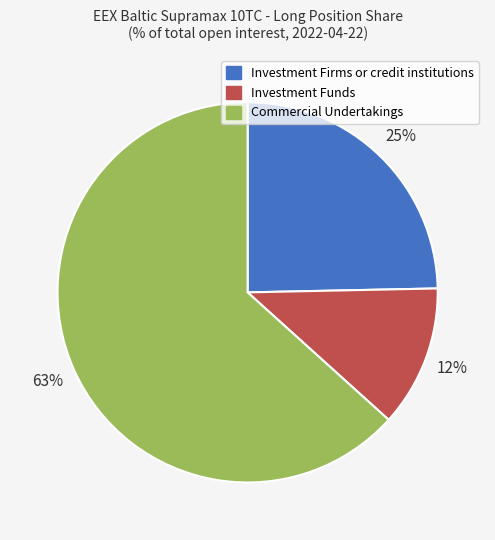

To the nearest percent, what is the average slice percentage?

33%